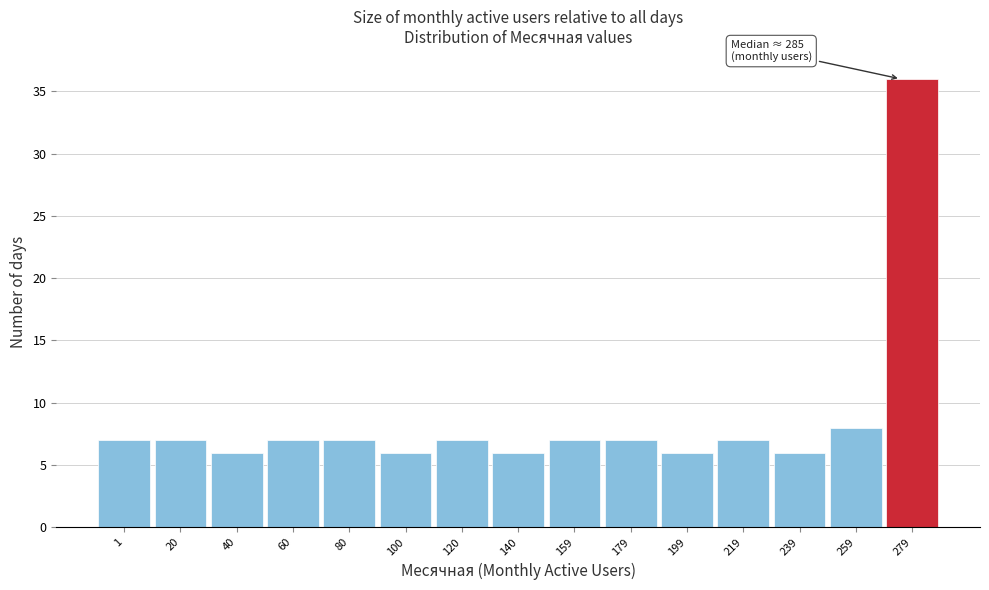

Reading left to right, what are all the values shown in this chart?

1=7	20=7	40=6	60=7	80=7	100=6	120=7	140=6	159=7	179=7	199=6	219=7	239=6	259=8	279=36